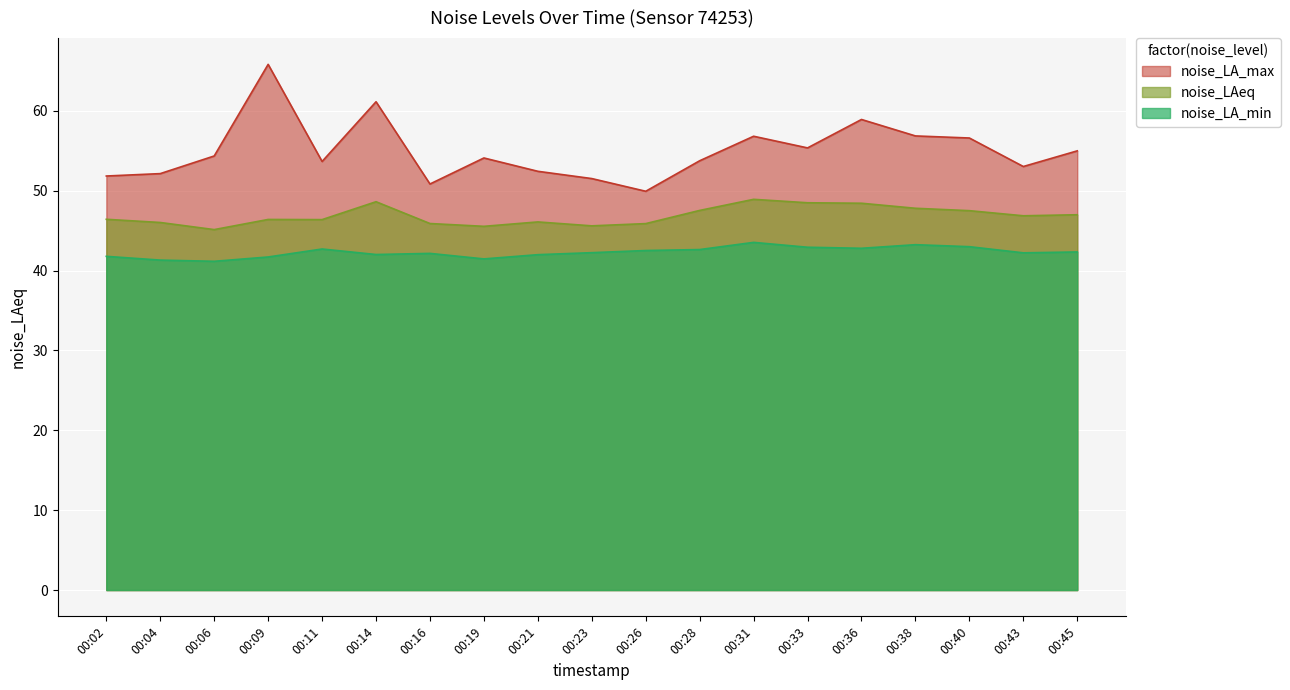

True or false: noise_LA_max and noise_LAeq cross at least once.

False